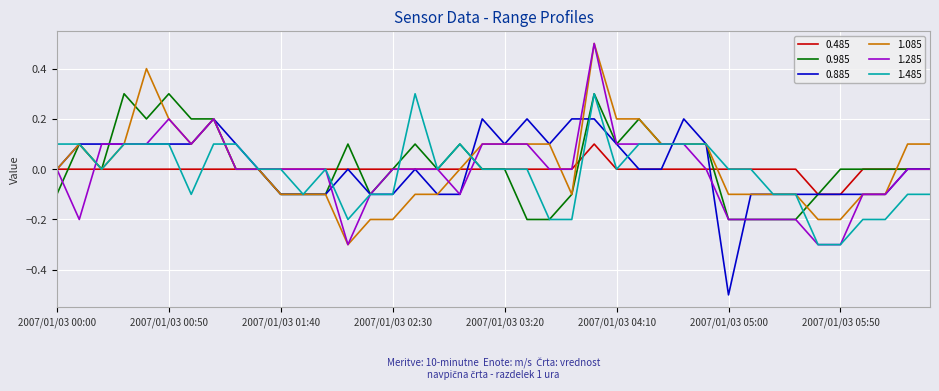

What is the maximum value shown in the chart?

0.5